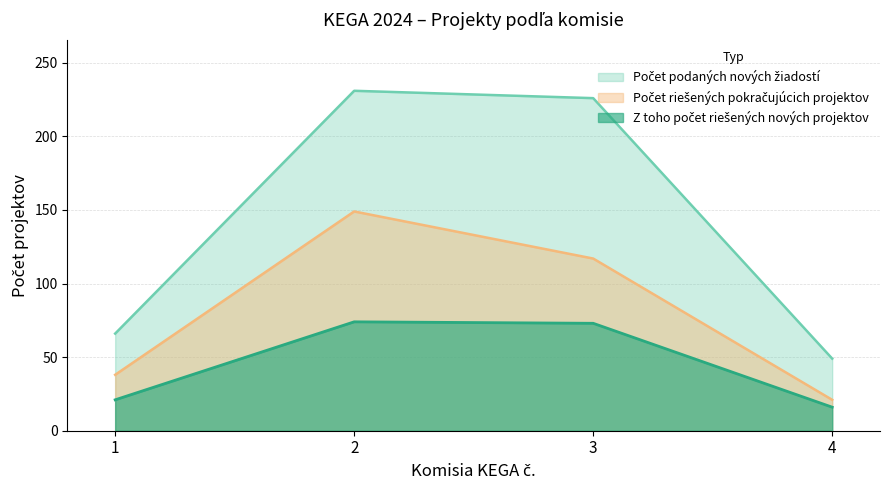

Is it true that Počet riešených pokračujúcich projektov equals 5 at 4?

False